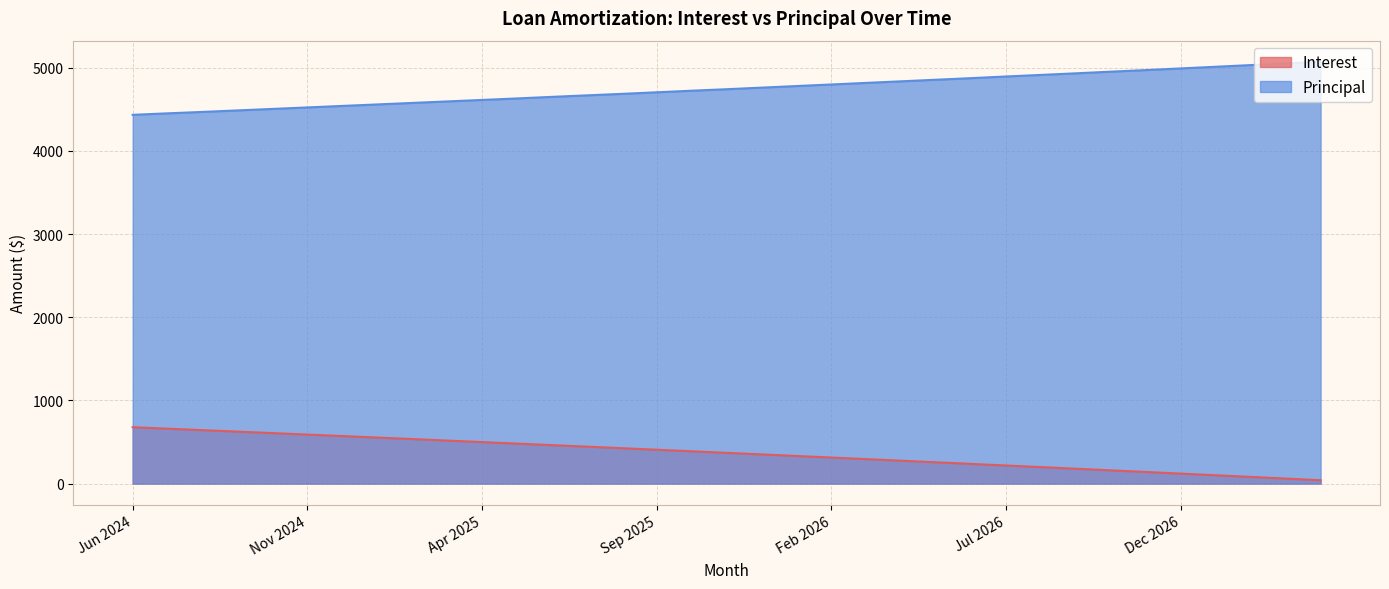

What is the average value of the Principal series?

4745.1